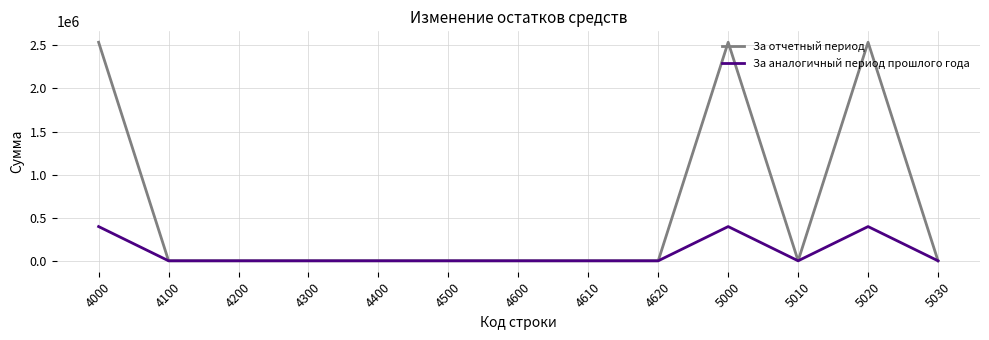

List the series in order of their overall mean, highest first.

За отчетный период, За аналогичный период прошлого года